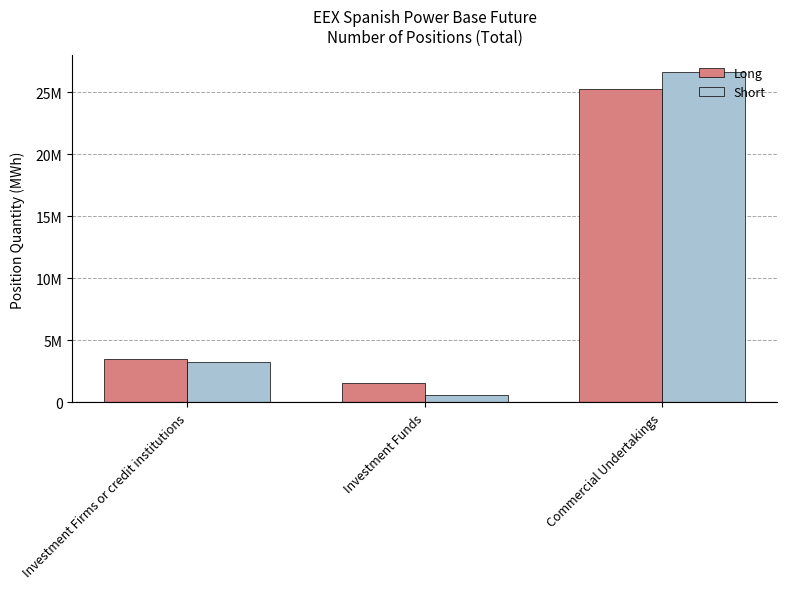

Between Investment Funds and Commercial Undertakings, which series saw the biggest shift?

Short